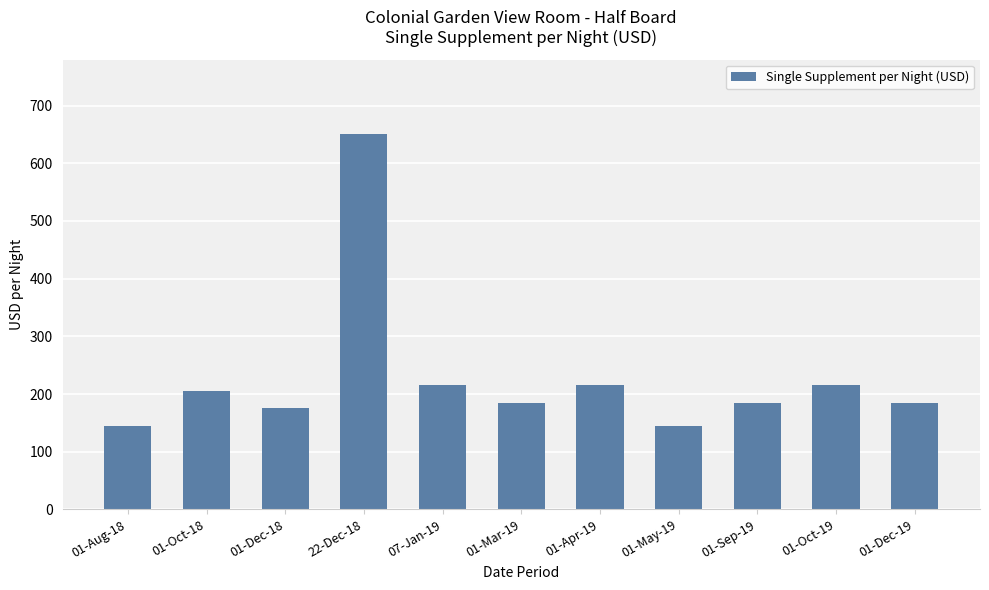

Reading left to right, list all the values displayed in this chart.

01-Aug-18=145	01-Oct-18=206	01-Dec-18=175	22-Dec-18=650	07-Jan-19=216	01-Mar-19=184	01-Apr-19=216	01-May-19=145	01-Sep-19=184	01-Oct-19=216	01-Dec-19=184